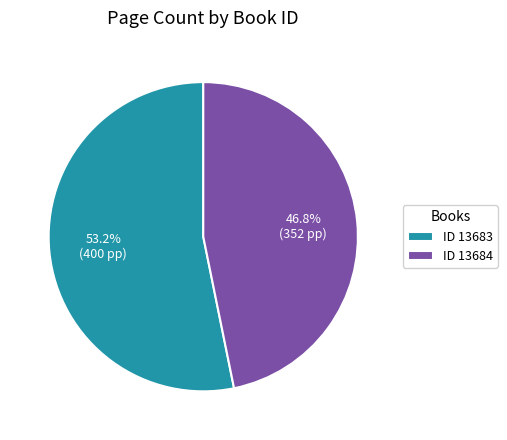

Is the sum of ID 13683 and ID 13684 greater than half?

Yes